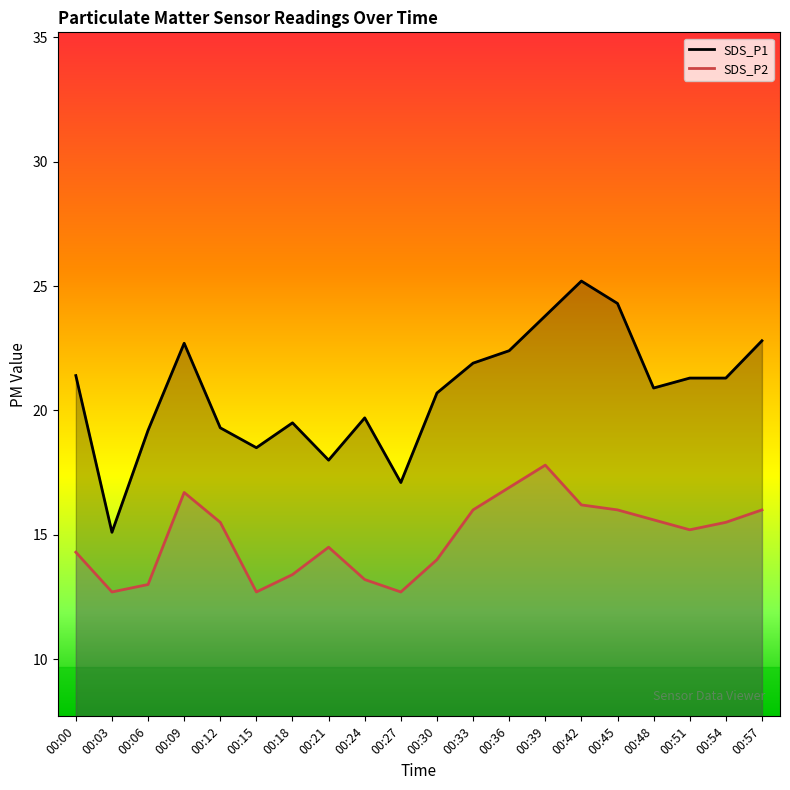

Does the chart display data point markers on the line(s)?

No